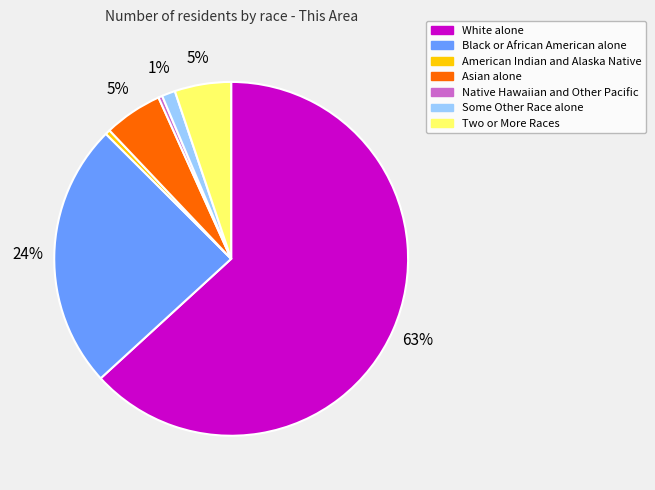

Approximately how many times larger is the value at White alone compared to American Indian and Alaska Native?

139.8